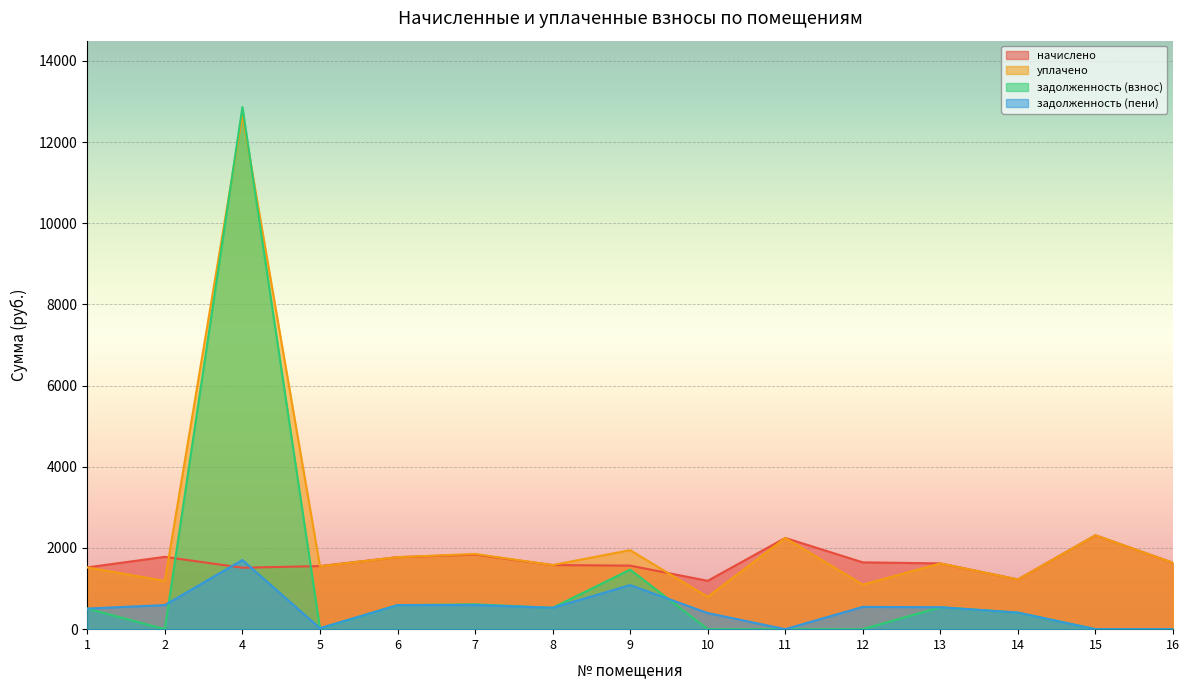

How many intersections are there between задолженность (взнос) and задолженность (пени)?

3